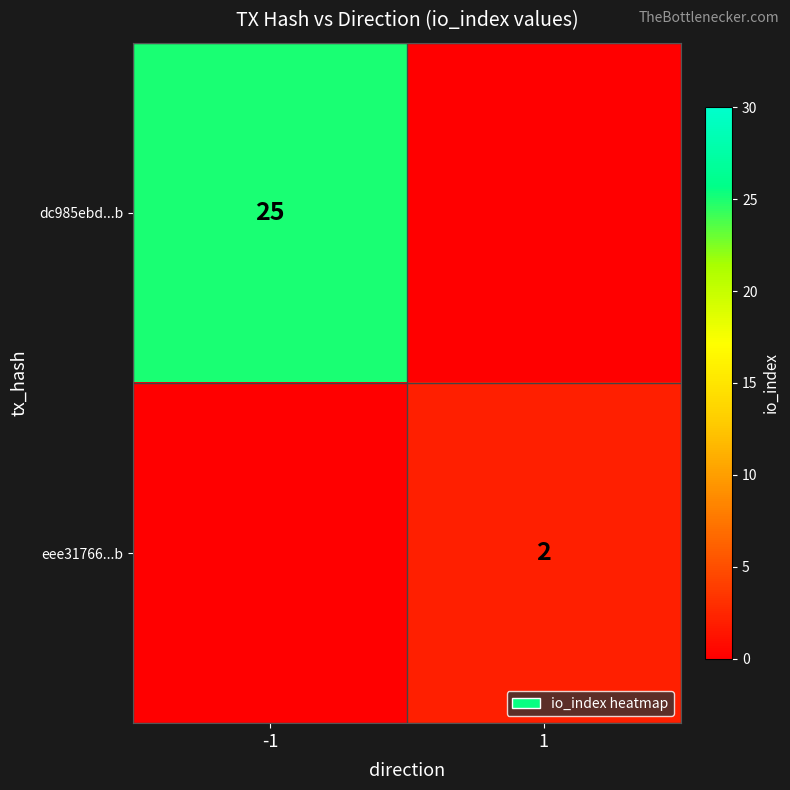

The value of dc985ebd...b at -1 is 25. True or false?

True